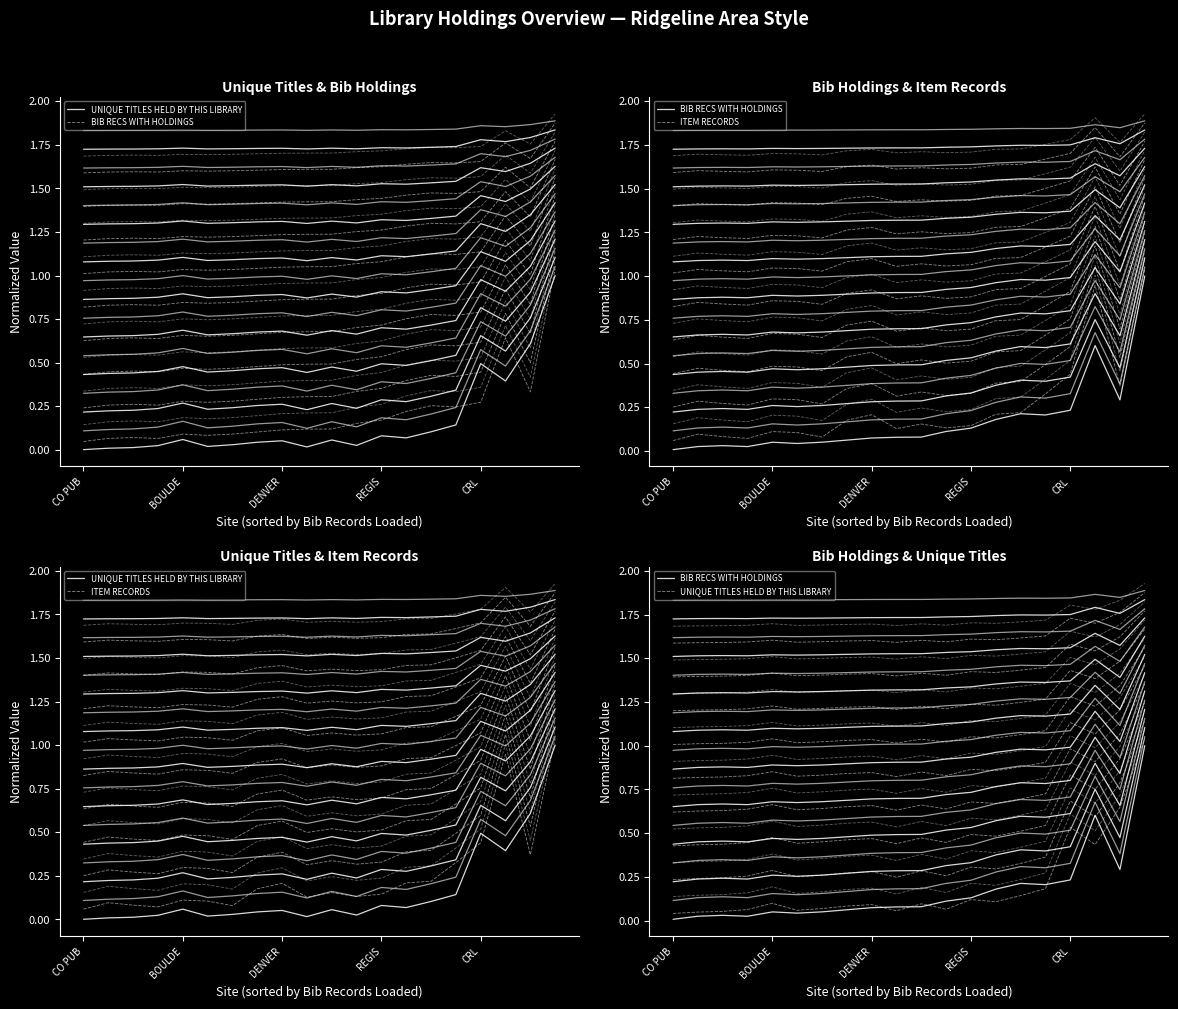

How many times do BIB RECS WITH HOLDINGS and UNIQUE TITLES HELD BY THIS LIBRARY cross each other?

6